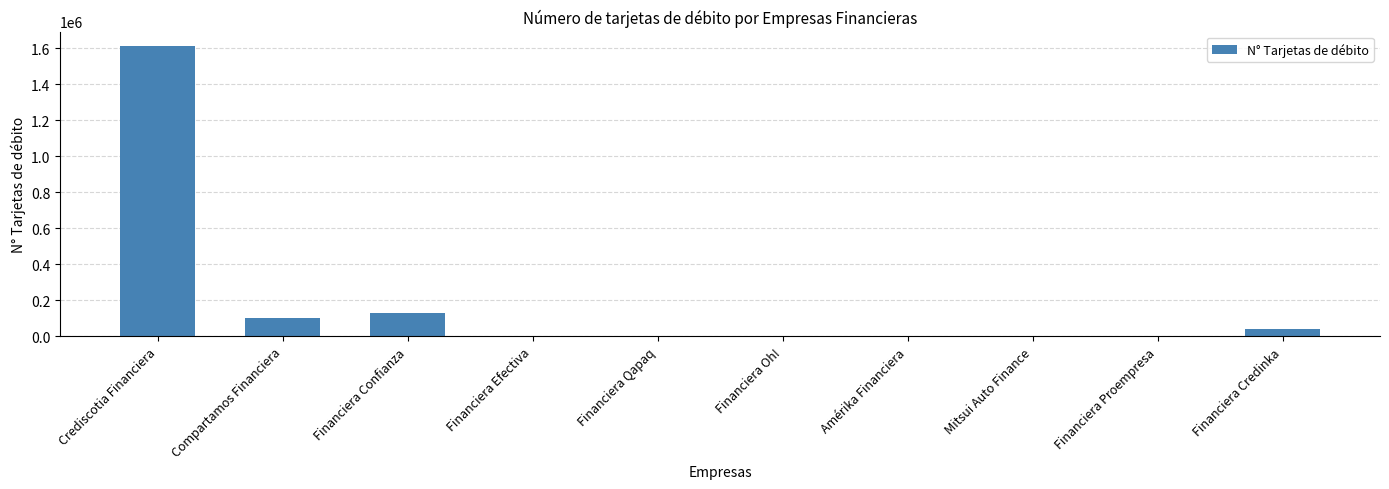

At which category does the chart reach its peak across all series?

Crediscotia Financiera